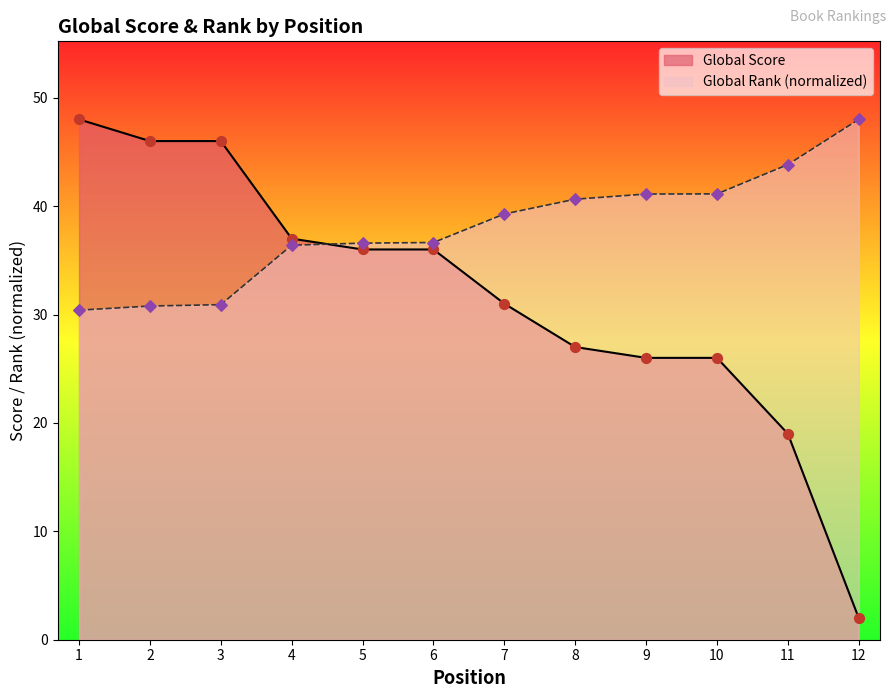

Which series reaches the minimum Y coordinate?

Global Score